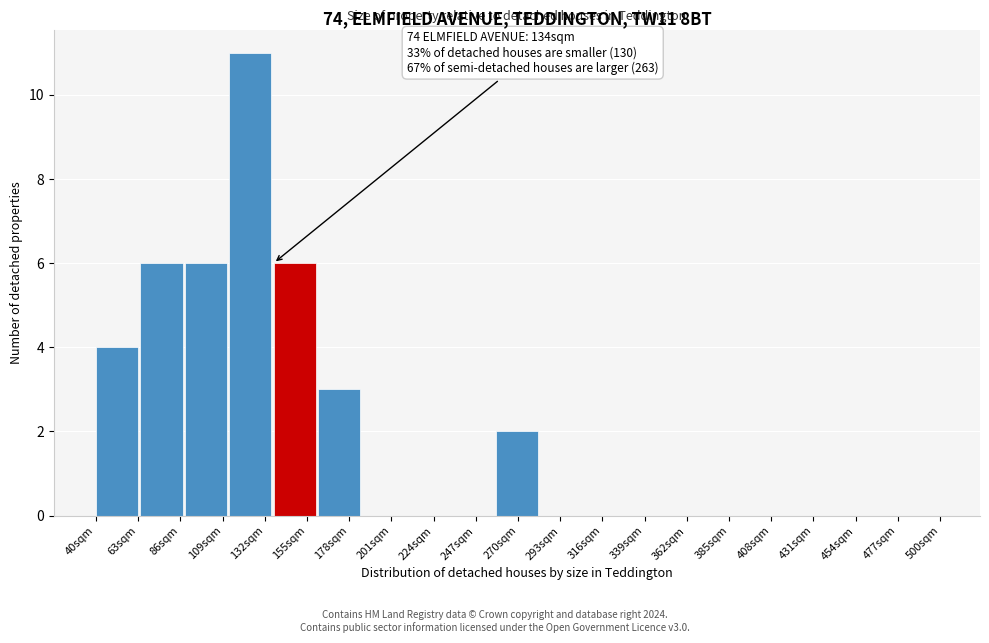

Reading left to right, list all the values displayed in this chart.

40sqm=4	86sqm=6	109sqm=6	132sqm=11	155sqm=6	178sqm=3	201sqm=0	224sqm=0	247sqm=0	270sqm=2	293sqm=0	316sqm=0	339sqm=0	362sqm=0	385sqm=0	408sqm=0	431sqm=0	454sqm=0	477sqm=0